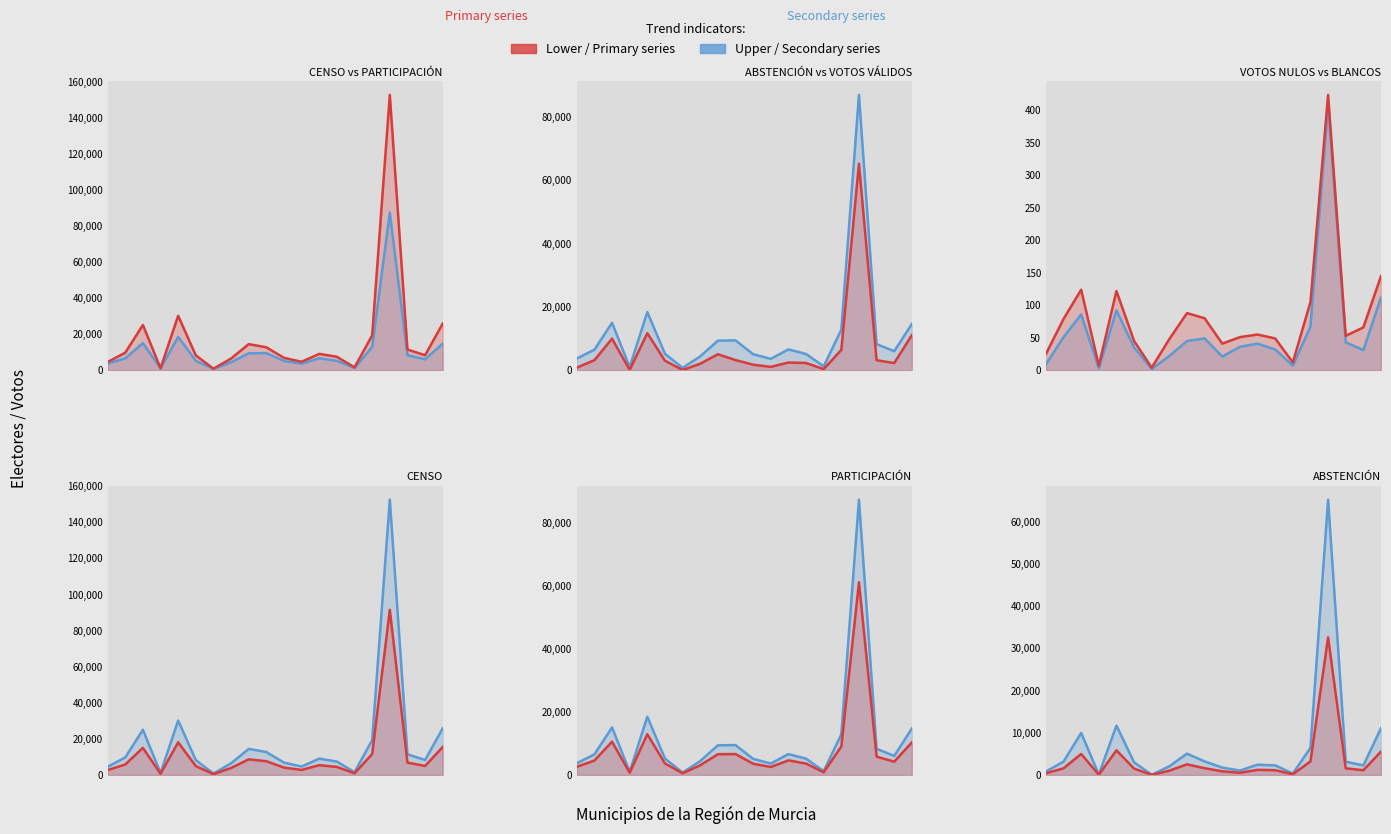

Reading right to left, transcribe all the data shown in this chart.

CENSO: Cieza=15511.8	Ceutí=4998.0	Cehegín=6881.4	Cartagena=91553.4	Caravaca de la Cruz=11603.4	Campos del Río=953.4	Calasparra=4476.6	Bullas=5439.6	Blanca=2821.2	Beniel=4115.4	Archena=7629.6	Alhama de Murcia=8682.0	Alguazas=3888.0	Aledo=498.6	Alcázares (Los)=4947.6	Alcantarilla=18116.4	Albudeite=677.4	Águilas=15043.2	Abarán=5837.4	Abanilla=2722.8
ABSTENCIÓN: Cieza=11094.0	Ceutí=2271.0	Cehegín=3152.0	Cartagena=65226.0	Caravaca de la Cruz=6431.0	Campos del Río=353.0	Calasparra=2281.0	Bullas=2440.0	Blanca=1060.0	Beniel=1753.0	Archena=3211.0	Alhama de Murcia=5055.0	Alguazas=2063.0	Aledo=67.0	Alcázares (Los)=3010.0	Alcantarilla=11697.0	Albudeite=111.0	Águilas=9966.0	Abarán=3174.0	Abanilla=819.0
PARTICIPACIÓN: Cieza=14759.0	Ceutí=6059.0	Cehegín=8317.0	Cartagena=87363.0	Caravaca de la Cruz=12908.0	Campos del Río=1236.0	Calasparra=5180.0	Bullas=6626.0	Blanca=3642.0	Beniel=5106.0	Archena=9505.0	Alhama de Murcia=9415.0	Alguazas=4417.0	Aledo=764.0	Alcázares (Los)=5236.0	Alcantarilla=18497.0	Albudeite=1018.0	Águilas=15106.0	Abarán=6555.0	Abanilla=3719.0
VOTOS NULOS: Cieza=145.0	Ceutí=66.0	Cehegín=53.0	Cartagena=424.0	Caravaca de la Cruz=105.0	Campos del Río=12.0	Calasparra=49.0	Bullas=55.0	Blanca=51.0	Beniel=41.0	Archena=80.0	Alhama de Murcia=88.0	Alguazas=48.0	Aledo=4.0	Alcázares (Los)=45.0	Alcantarilla=122.0	Albudeite=7.0	Águilas=124.0	Abarán=79.0	Abanilla=25.0
VOTOS VÁLIDOS: Cieza=14614.0	Ceutí=5993.0	Cehegín=8264.0	Cartagena=86939.0	Caravaca de la Cruz=12803.0	Campos del Río=1224.0	Calasparra=5131.0	Bullas=6571.0	Blanca=3591.0	Beniel=5065.0	Archena=9425.0	Alhama de Murcia=9327.0	Alguazas=4369.0	Aledo=760.0	Alcázares (Los)=5191.0	Alcantarilla=18375.0	Albudeite=1011.0	Águilas=14982.0	Abarán=6476.0	Abanilla=3694.0
Votos Blancos: Cieza=112.0	Ceutí=31.0	Cehegín=43.0	Cartagena=410.0	Caravaca de la Cruz=67.0	Campos del Río=7.0	Calasparra=32.0	Bullas=41.0	Blanca=36.0	Beniel=21.0	Archena=49.0	Alhama de Murcia=45.0	Alguazas=22.0	Aledo=2.0	Alcázares (Los)=35.0	Alcantarilla=92.0	Albudeite=3.0	Águilas=86.0	Abarán=51.0	Abanilla=9.0